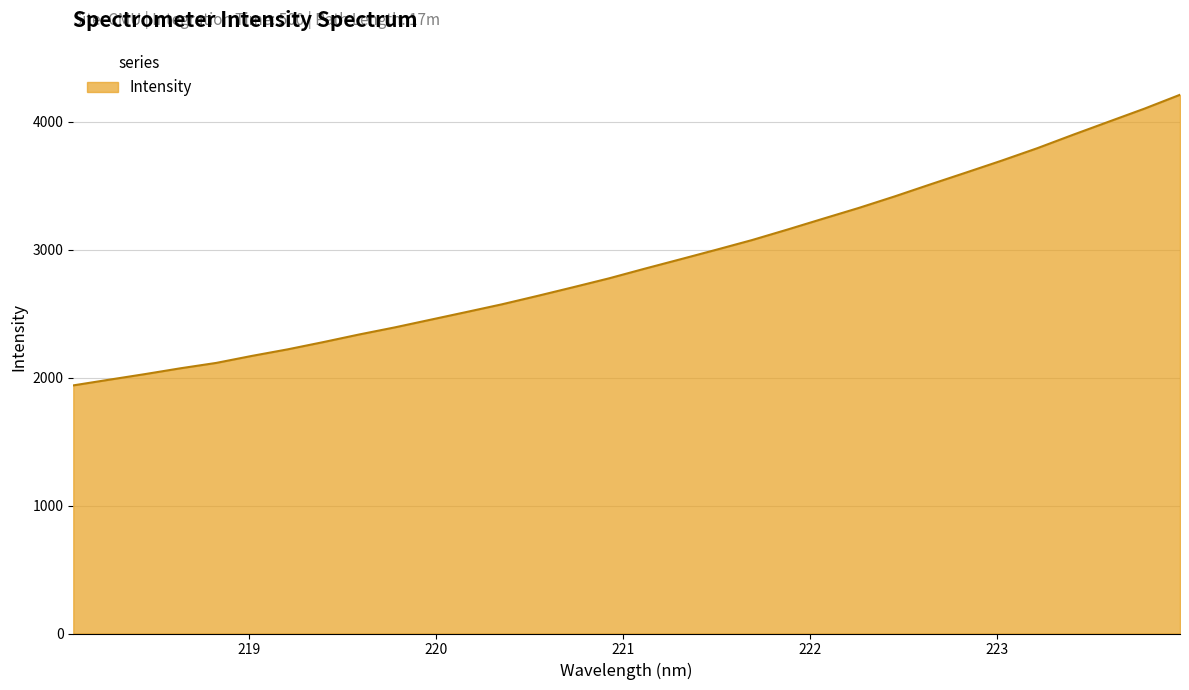

What is the smallest value displayed?

1940.2